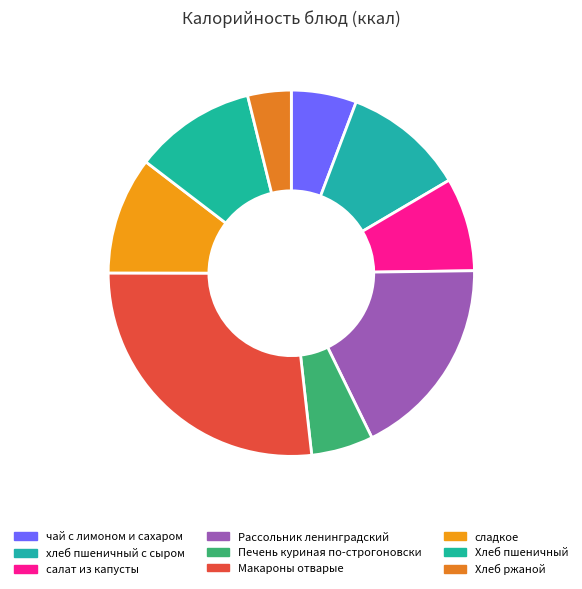

How many slices are in this pie chart?

9